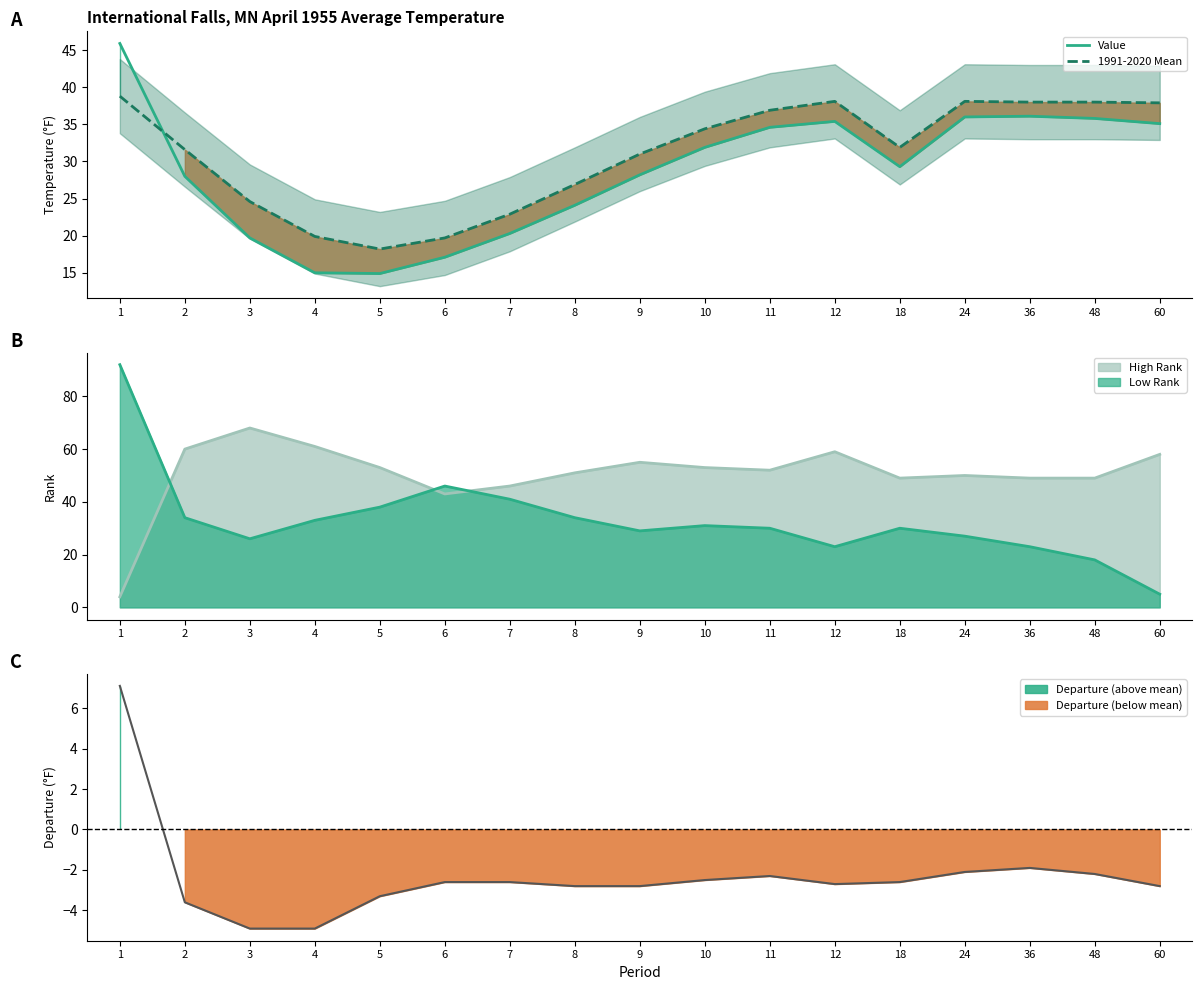

Rank the series by their average value, from lowest to highest.

Value, 1991-2020 Mean